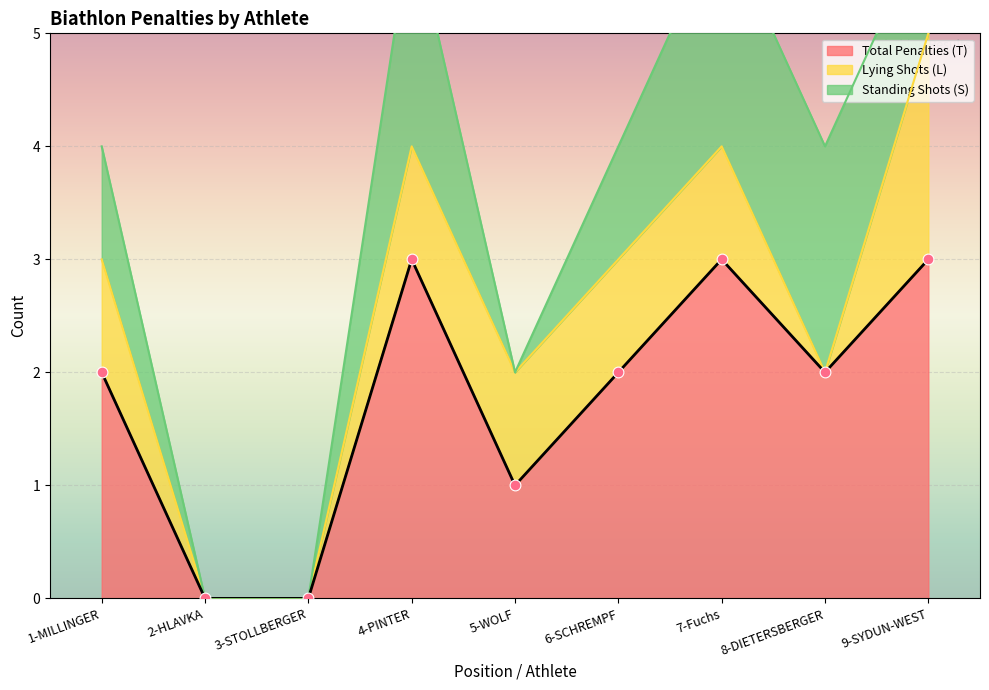

Which series has the largest total across all categories?

Total Penalties (T)